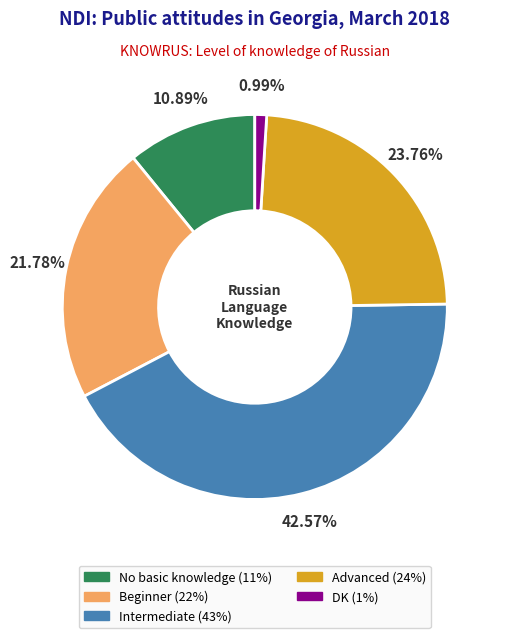

Does Beginner represent more than half of the total?

No